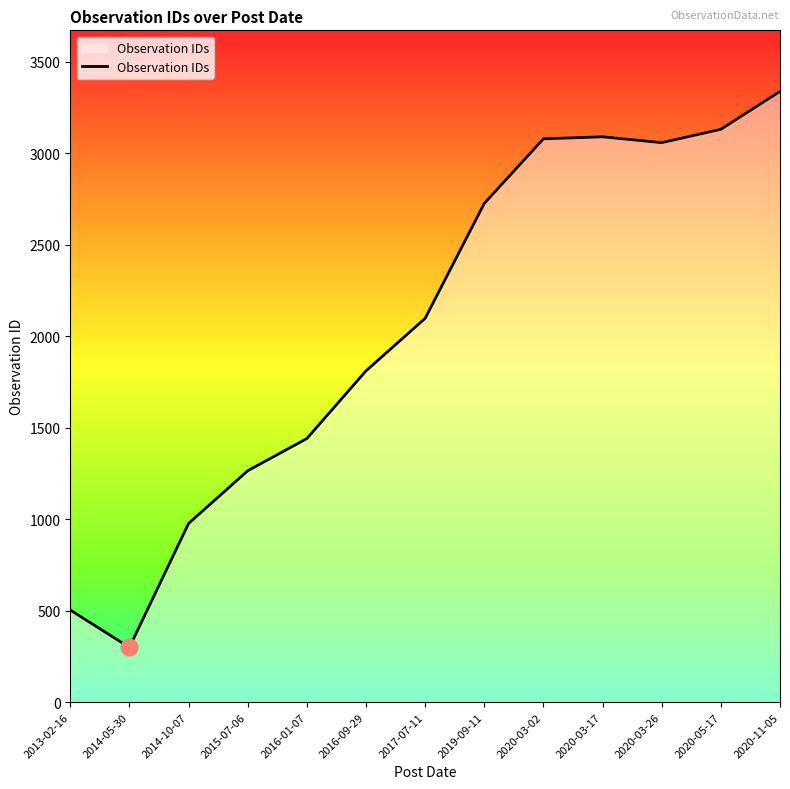

Between 2020-03-17 and 2020-03-26, which is larger?

2020-03-17